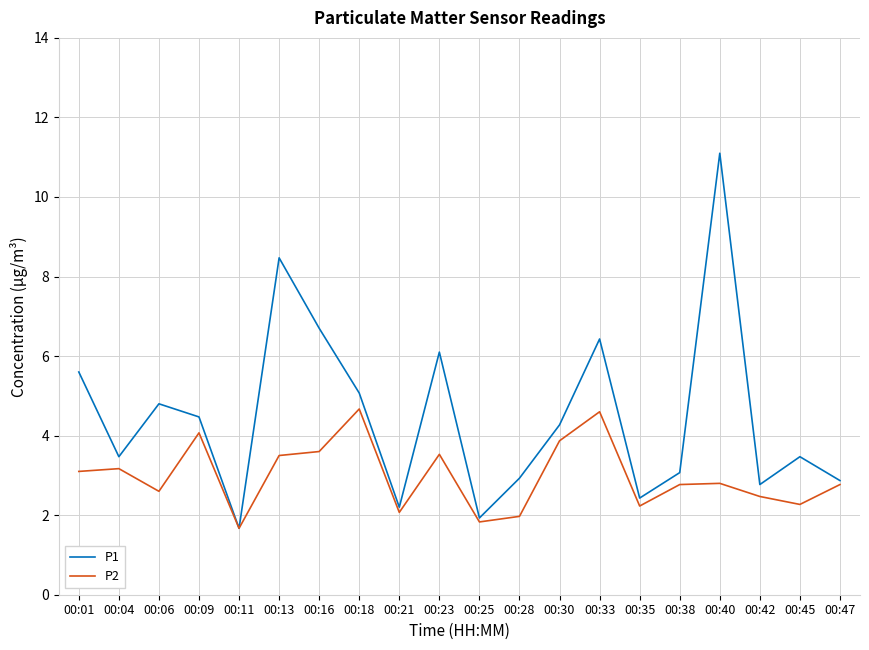

Is it true that P1 equals 2.8 at 00:42?

True